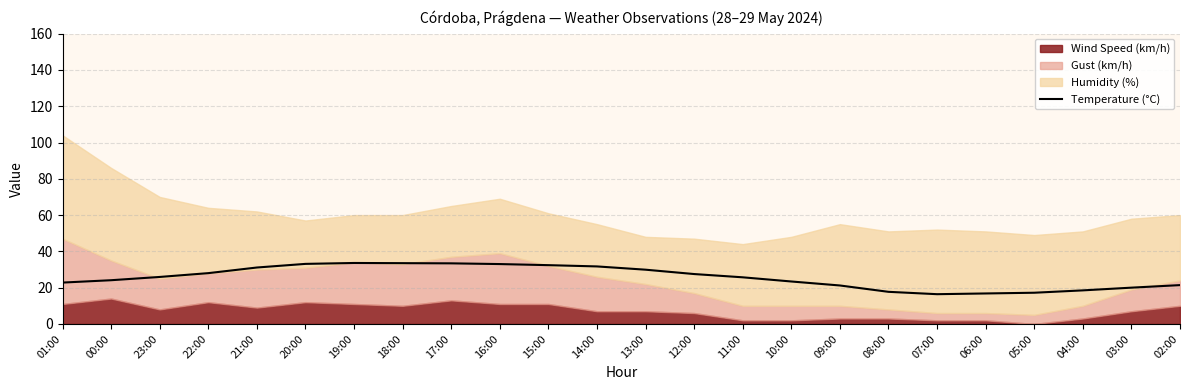

What is the difference between the maximum and minimum values?

17.2